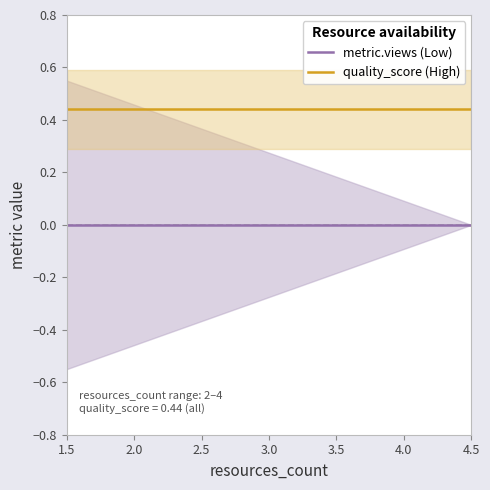

Which series has the largest total across all categories?

quality_score